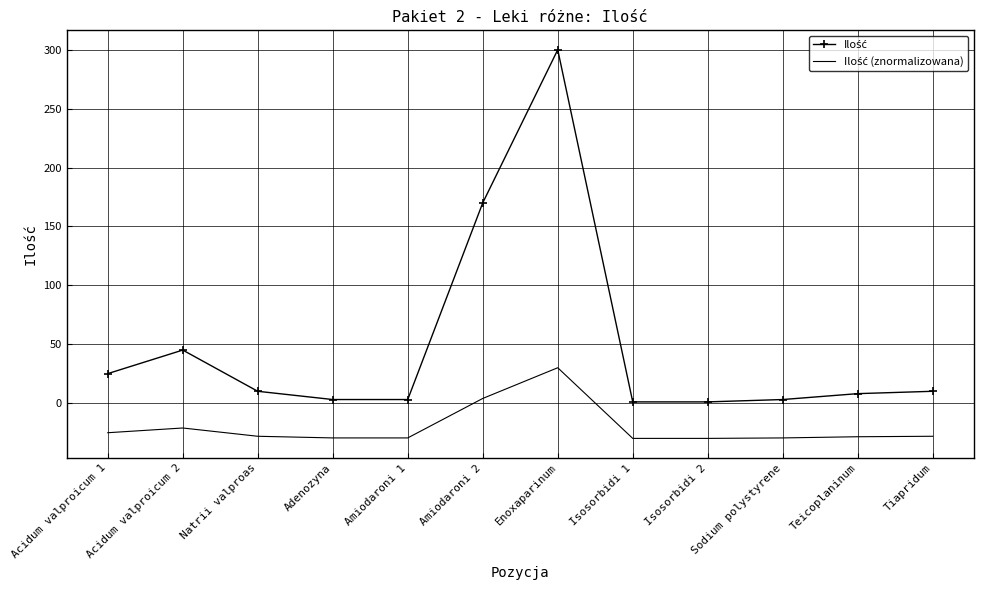

What is the total value across all series at Amiodaroni 1?

-26.6